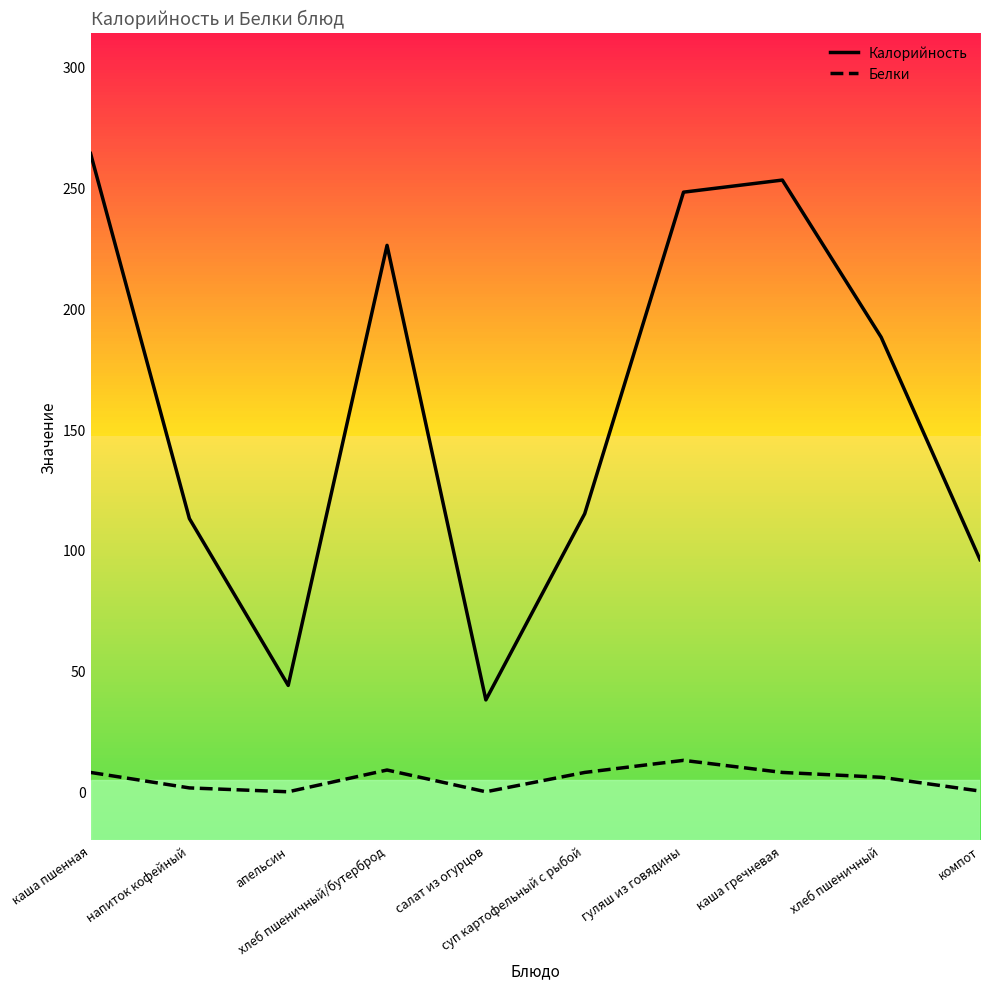

At how many categories does at least one series exceed 60?

8